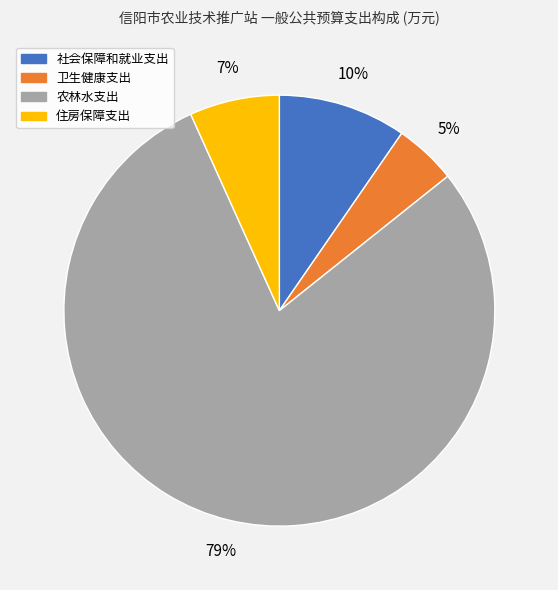

What percentage is the 卫生健康支出 slice, to the nearest percent?

5%